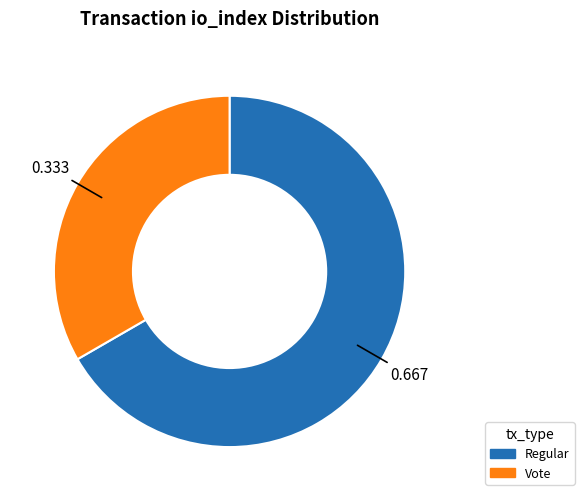

Is there any slice that represents more than half of the pie?

Yes